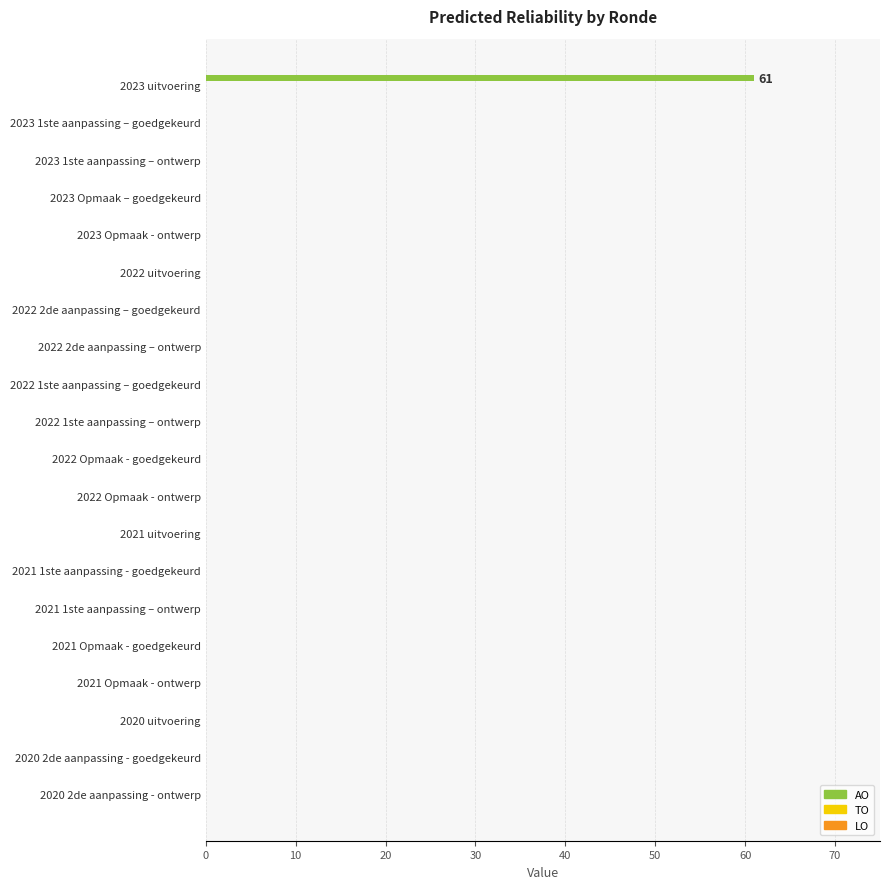

What is the sum of all values?

61